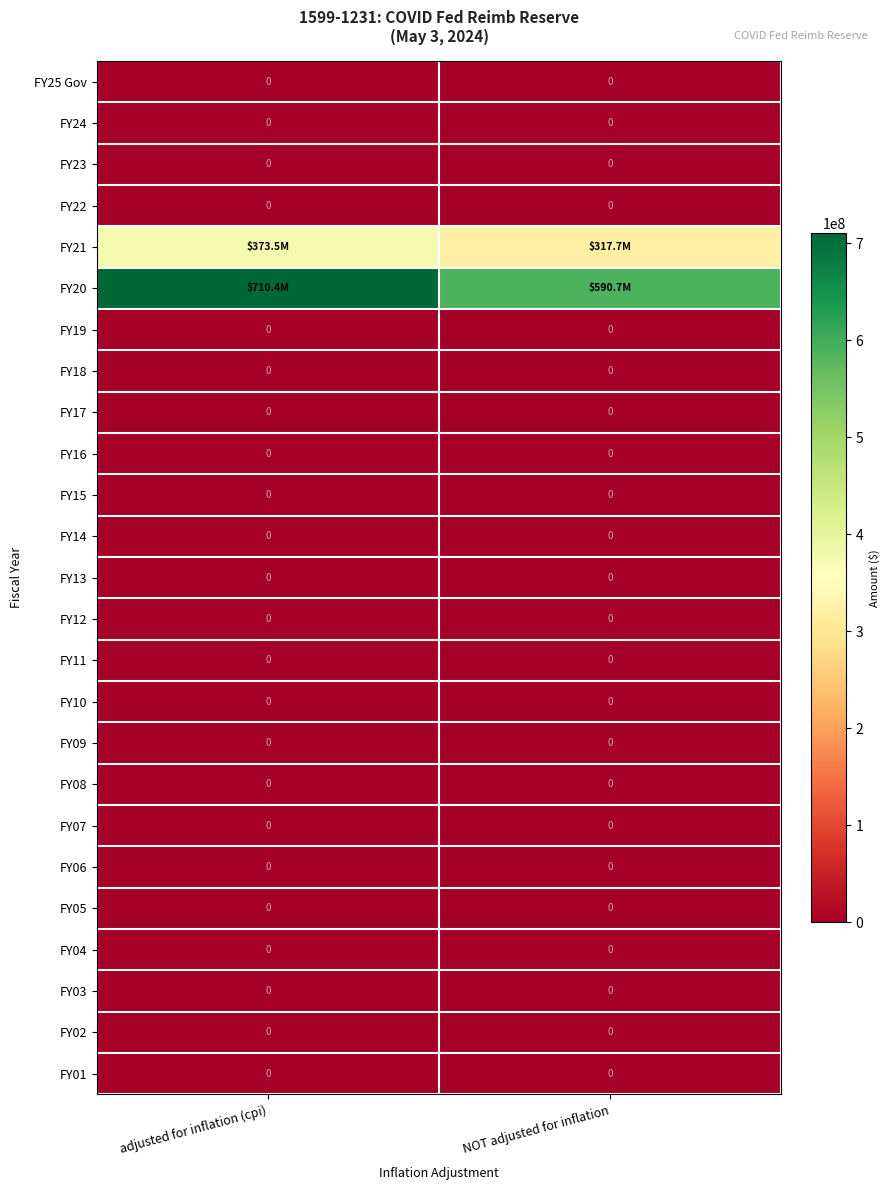

Is it true that FY13 equals 0 at adjusted for inflation (cpi)?

True